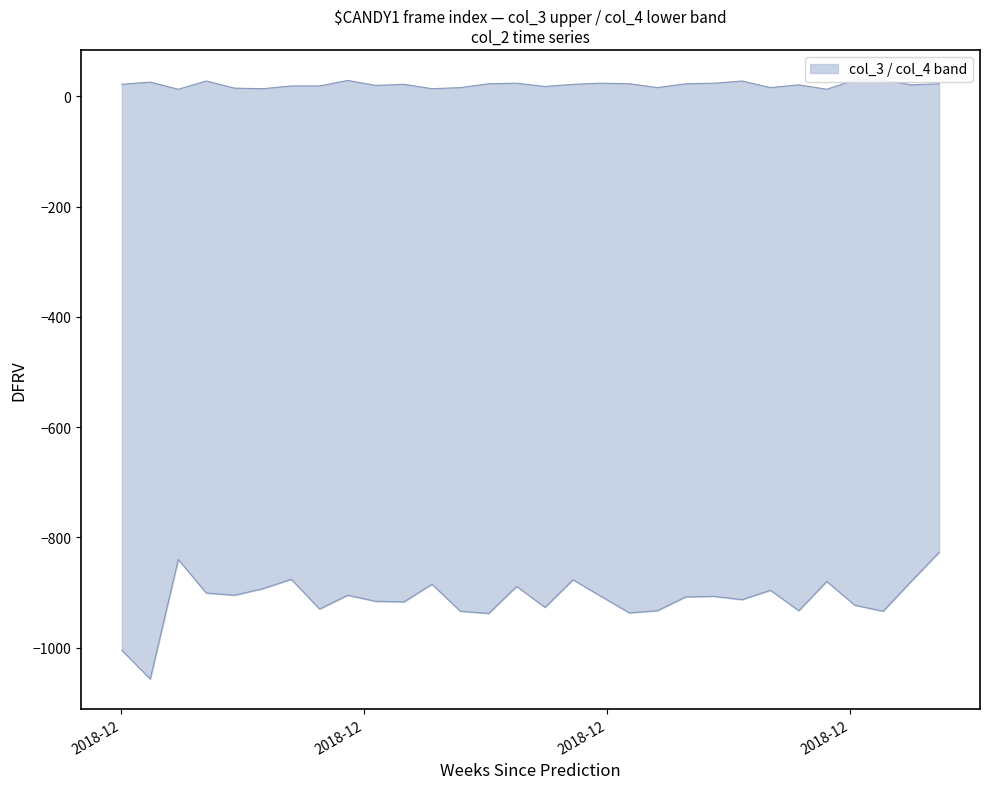

Rank the series by their maximum value, from highest to lowest.

upper, lower